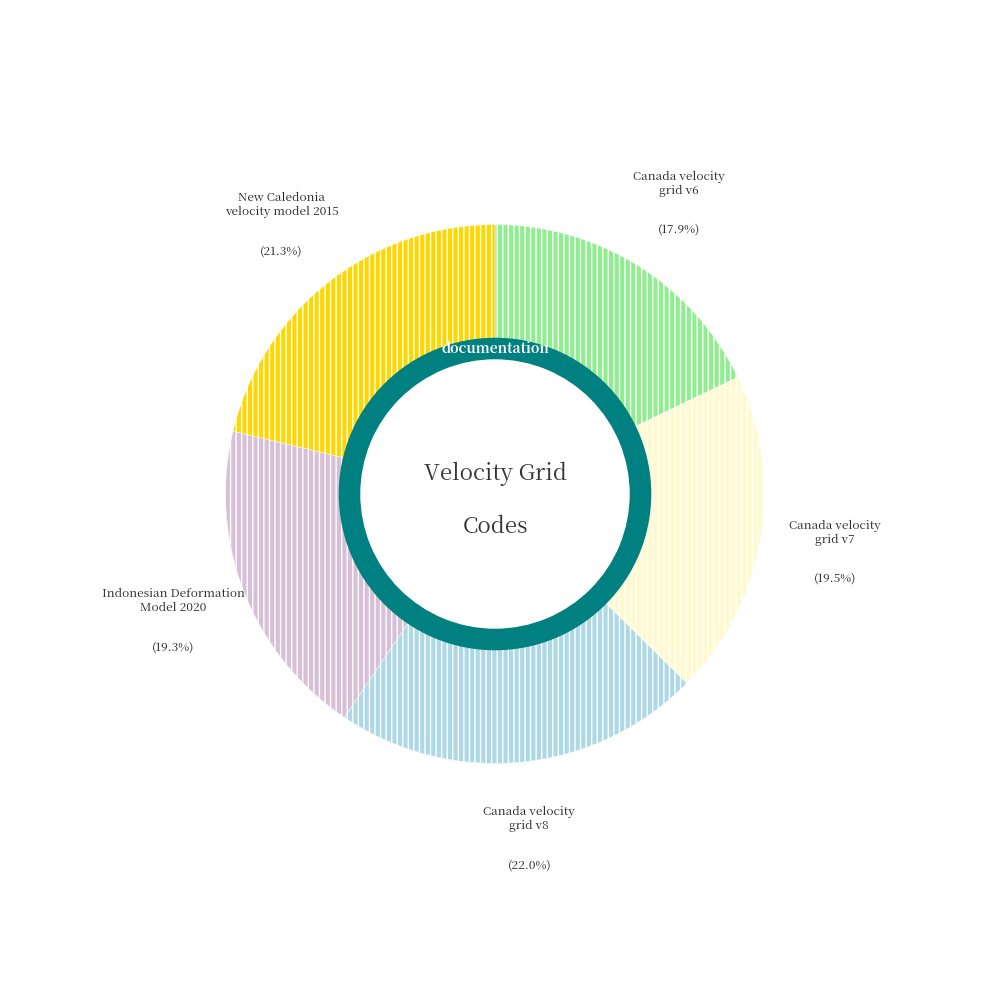

Rank the categories by value from lowest to highest.

Canada velocity grid v6, Indonesian Deformation Model 2020, Canada velocity grid v7, New Caledonia velocity model 2015, Canada velocity grid v8